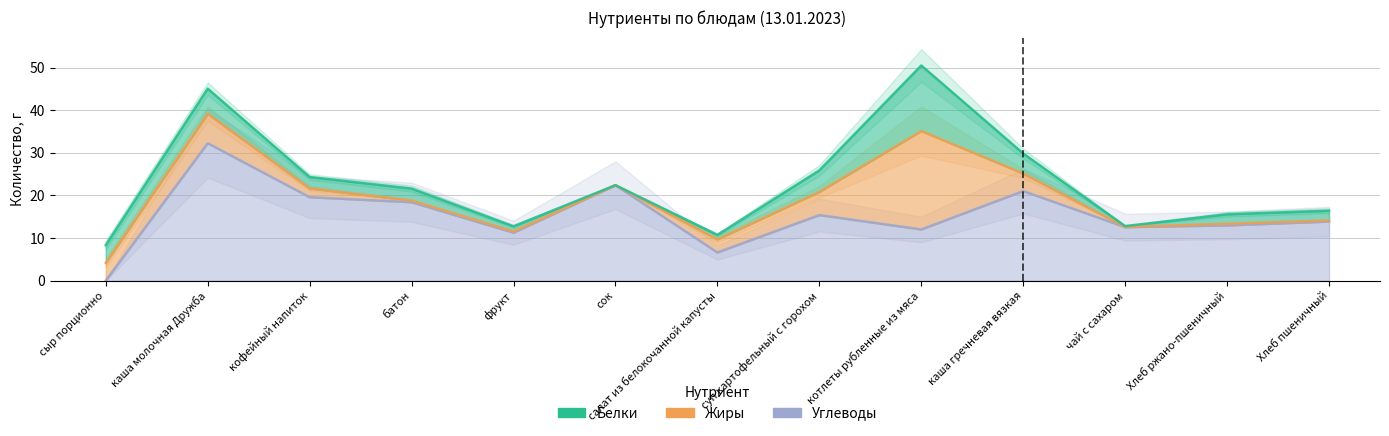

True or false: Жиры has a value of 6.9 at каша молочная Дружба.

True